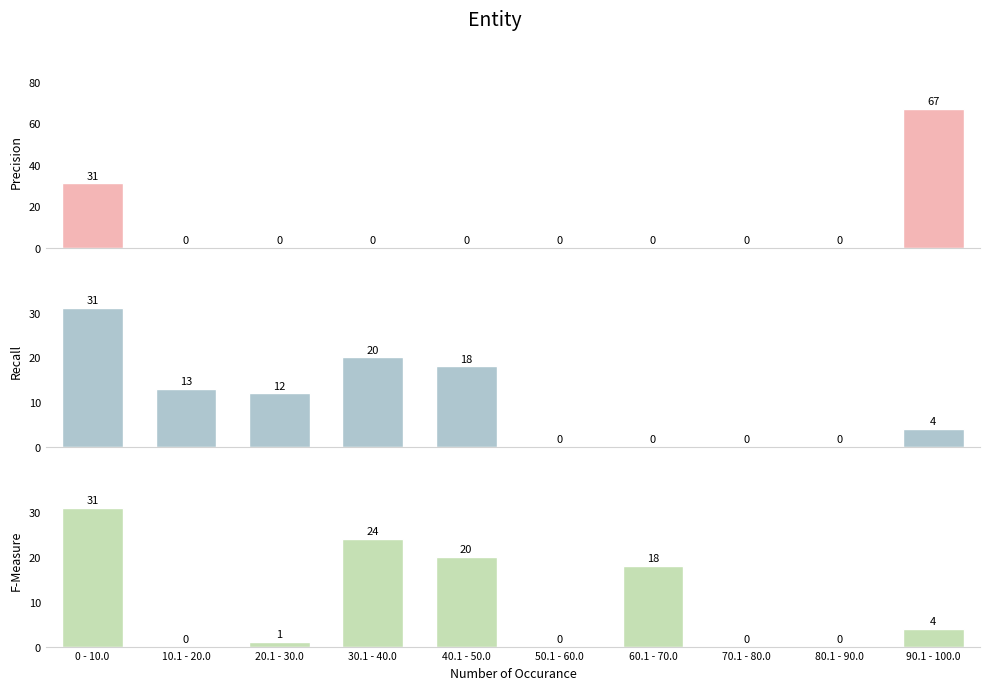

The value of Recall at 10.1 - 20.0 is 13. True or false?

True